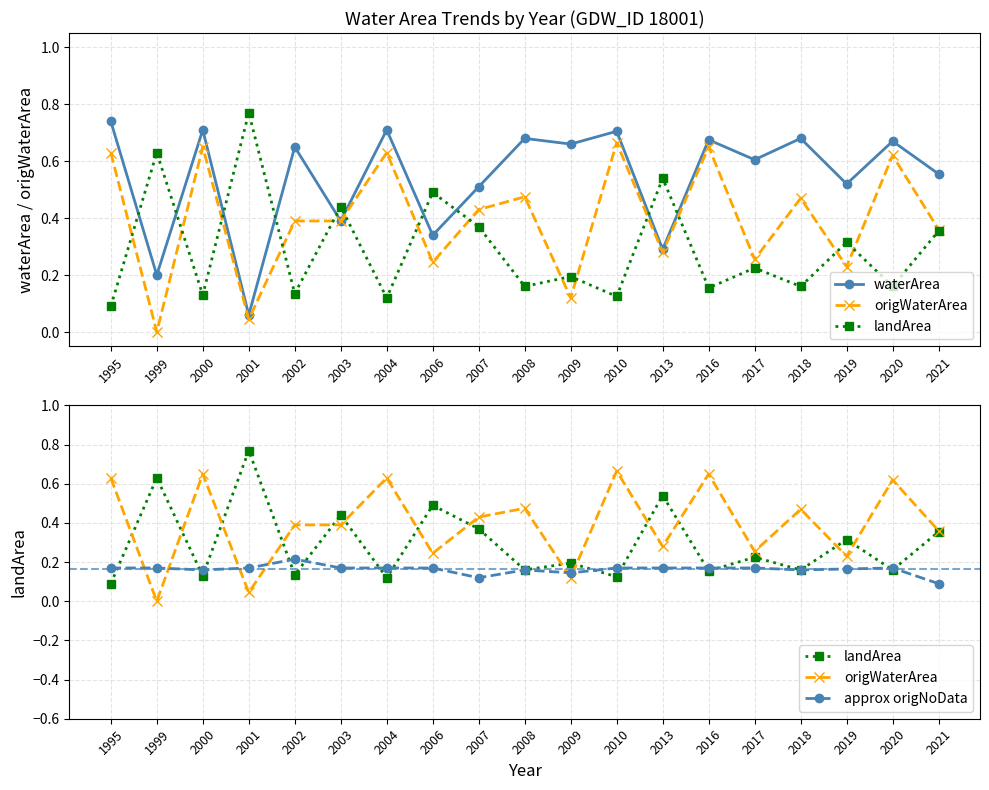

What is the difference between the highest and lowest values at 2004?

0.6